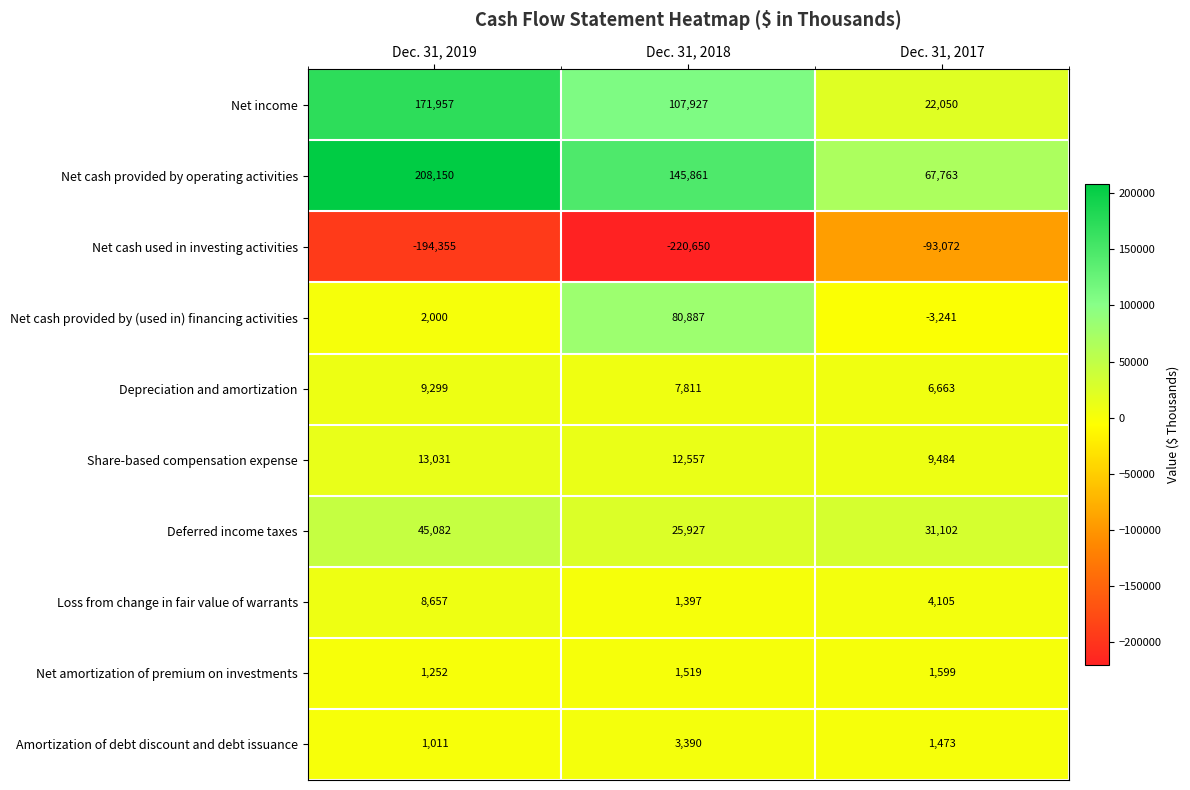

Which series has the widest spread of values?

Net income